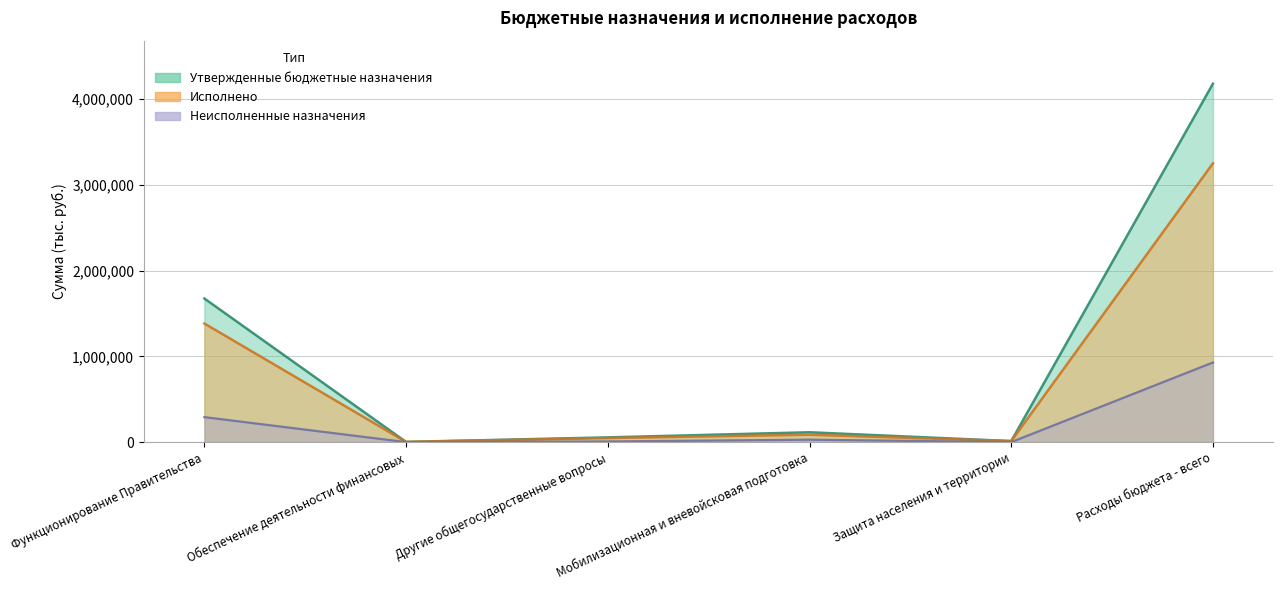

True or false: Утвержденные бюджетные назначения has a value of 655.3 at Обеспечение деятельности финансовых.

False